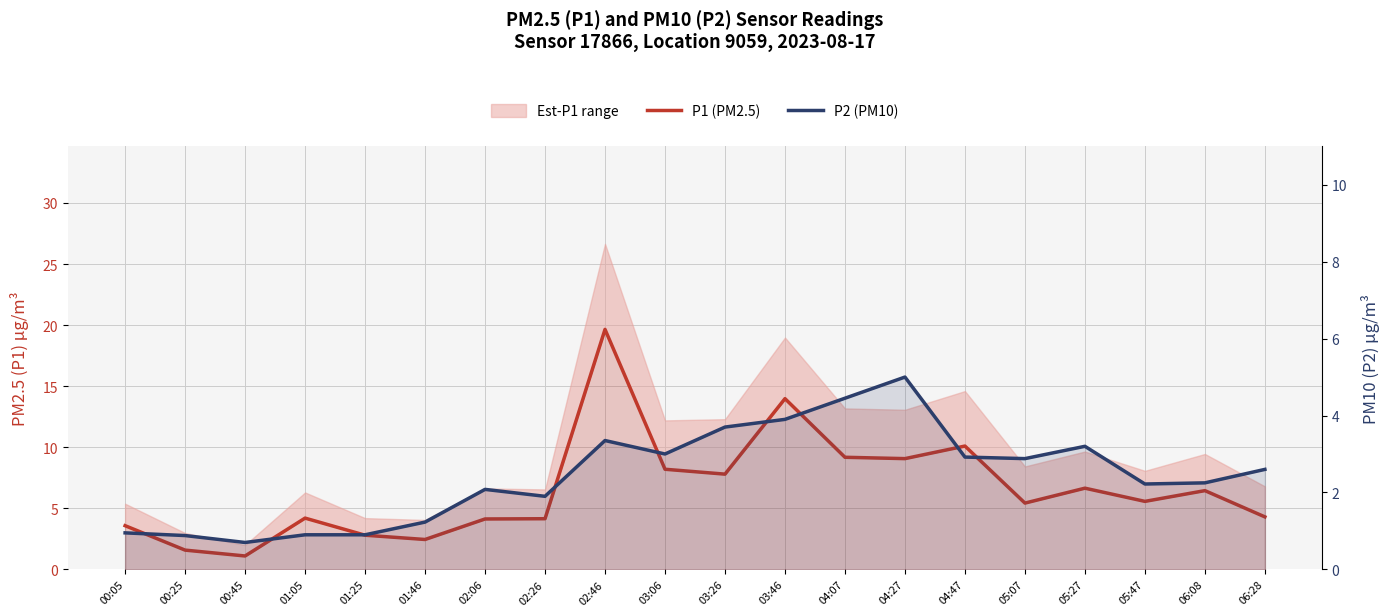

True or false: P2 (PM10) has more than 0 interior local peaks.

True